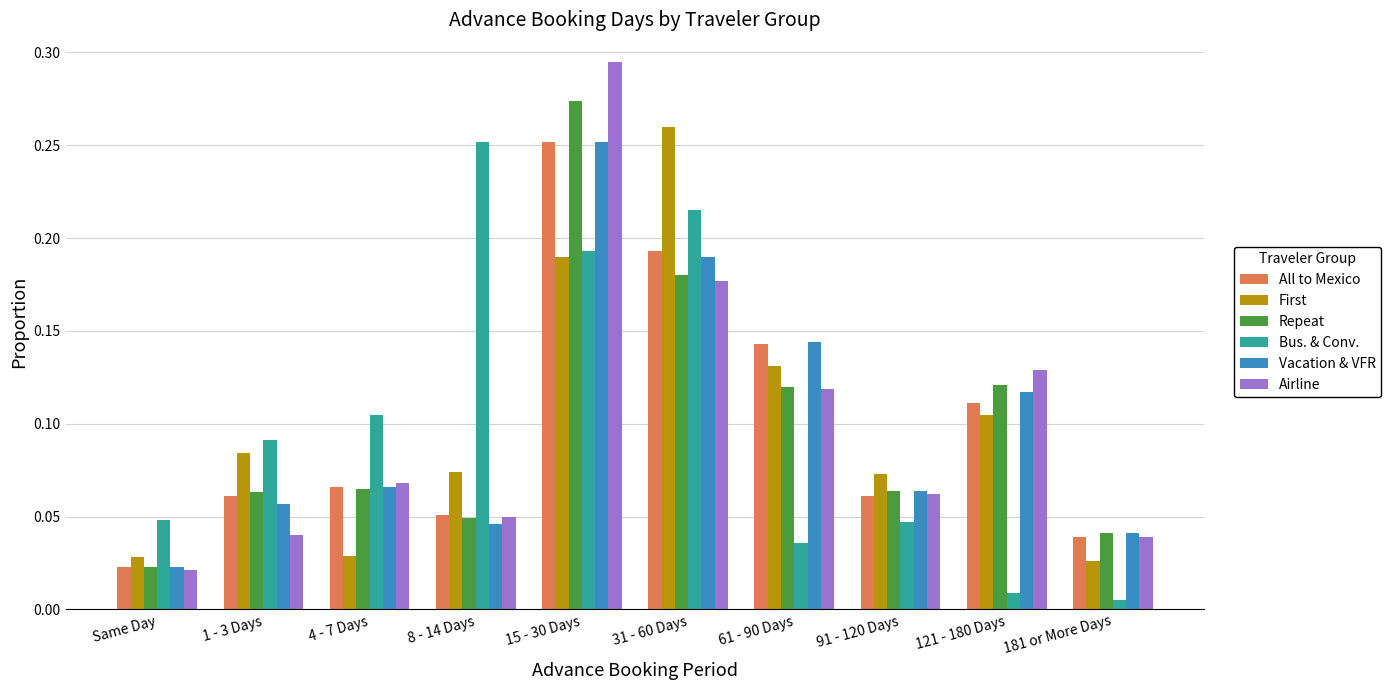

At how many categories does at least one series exceed 0?

10